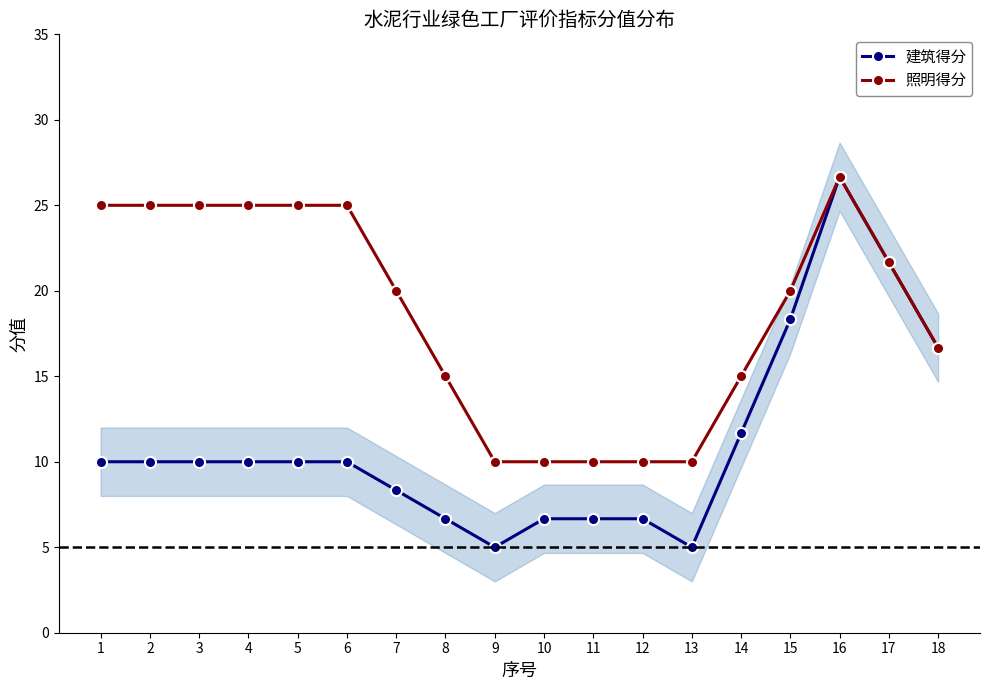

True or false: 建筑得分 and 照明得分 cross at least once.

False